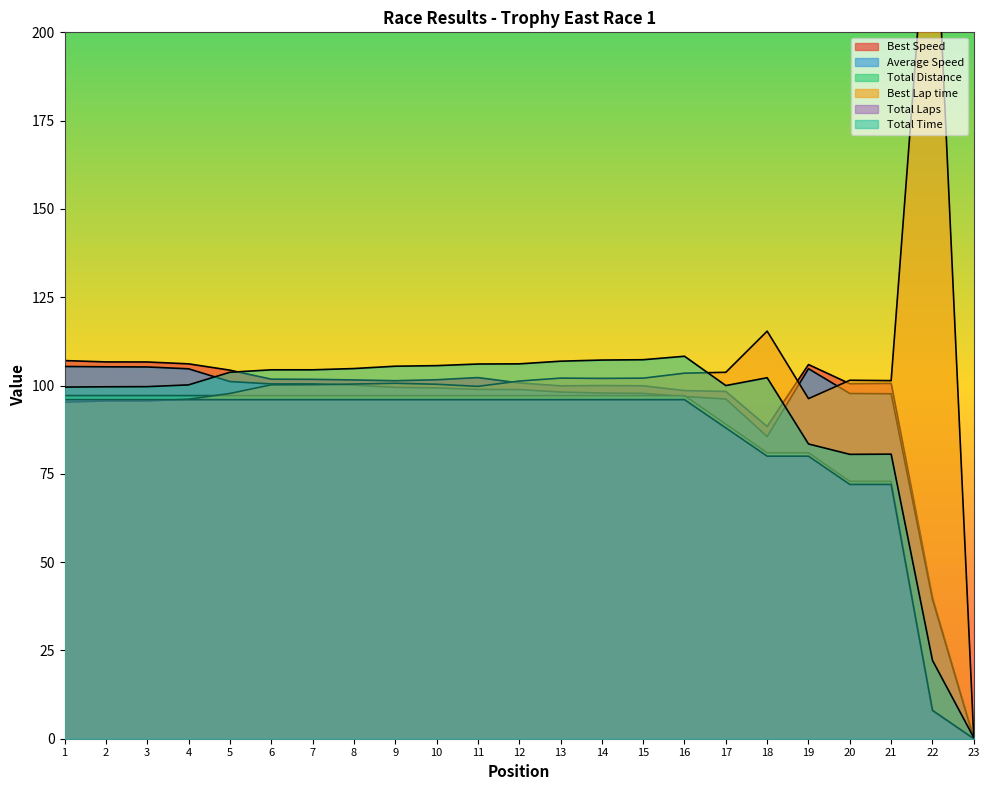

Reading left to right, what are all the values shown in this chart?

Total Laps: 1=97.2	2=97.2	3=97.2	4=97.2	5=97.2	6=97.2	7=97.2	8=97.2	9=97.2	10=97.2	11=97.2	12=97.2	13=97.2	14=97.2	15=97.2	16=97.2	17=89.1	18=81.0	19=81.0	20=72.9	21=72.9	22=8.1	23=0.0
Best Lap time: 1=95.3	2=95.6	3=95.6	4=96.1	5=97.8	6=100.2	7=100.2	8=100.4	9=100.6	10=100.4	11=99.8	12=101.3	13=102.1	14=102.0	15=102.1	16=103.5	17=103.7	18=115.4	19=96.3	20=101.5	21=101.4	22=255.7	23=0.0
Best Speed: 1=107.1	2=106.7	3=106.7	4=106.1	5=104.4	6=101.8	7=101.8	8=101.6	9=101.4	10=101.6	11=102.3	12=100.7	13=99.9	14=100.0	15=99.9	16=98.6	17=98.3	18=88.4	19=105.9	20=100.5	21=100.6	22=39.9	23=0.0
Average Speed: 1=105.4	2=105.3	3=105.3	4=104.7	5=101.1	6=100.5	7=100.5	8=100.1	9=99.5	10=99.3	11=98.9	12=98.9	13=98.2	14=97.9	15=97.8	16=96.9	17=96.2	18=85.5	19=104.8	20=97.7	21=97.7	22=39.4	23=0.0
Total Time: 1=99.6	2=99.6	3=99.7	4=100.2	5=103.8	6=104.4	7=104.5	8=104.8	9=105.5	10=105.6	11=106.1	12=106.1	13=106.9	14=107.2	15=107.3	16=108.3	17=100.0	18=102.2	19=83.5	20=80.5	21=80.6	22=22.2	23=0.3
Total Distance: 1=96.0	2=96.0	3=96.0	4=96.0	5=96.0	6=96.0	7=96.0	8=96.0	9=96.0	10=96.0	11=96.0	12=96.0	13=96.0	14=96.0	15=96.0	16=96.0	17=88.0	18=80.0	19=80.0	20=72.0	21=72.0	22=8.0	23=0.0